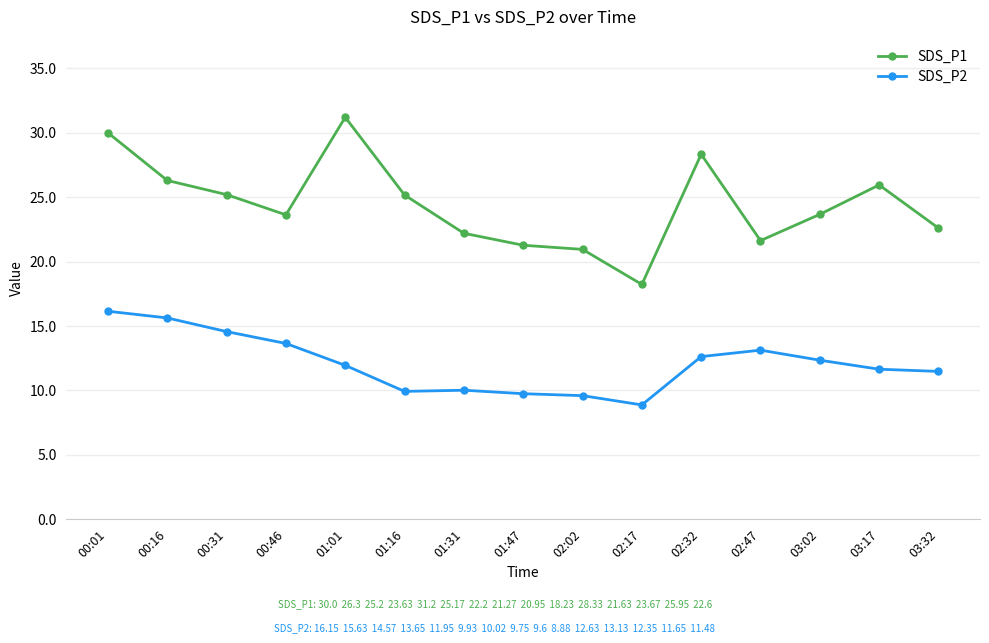

Is the value of SDS_P1 at 01:01 greater than the value of SDS_P2 at 01:47?

Yes